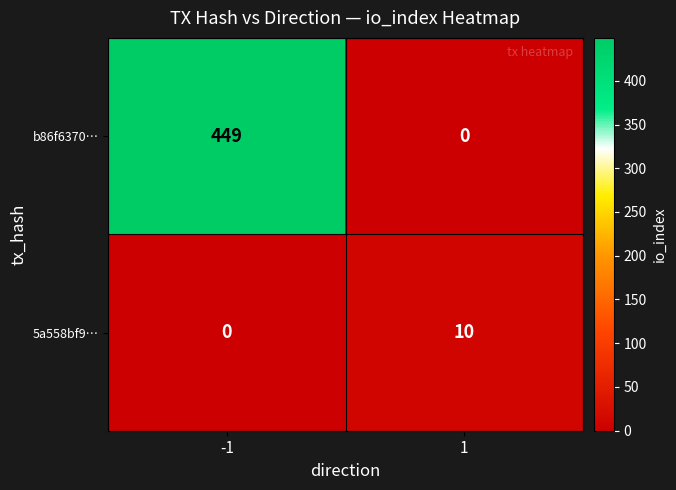

How many data points does each series have?

2